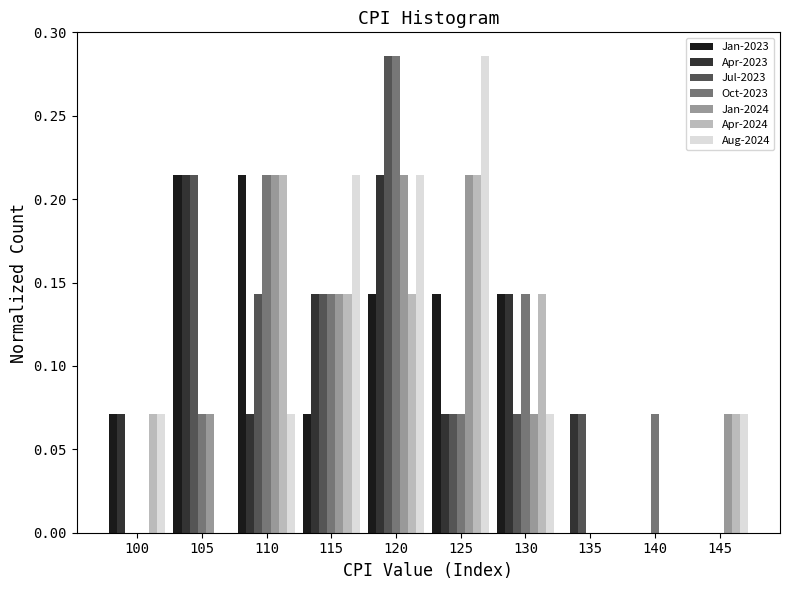

At which label does Aug-2024 reach its peak?

125